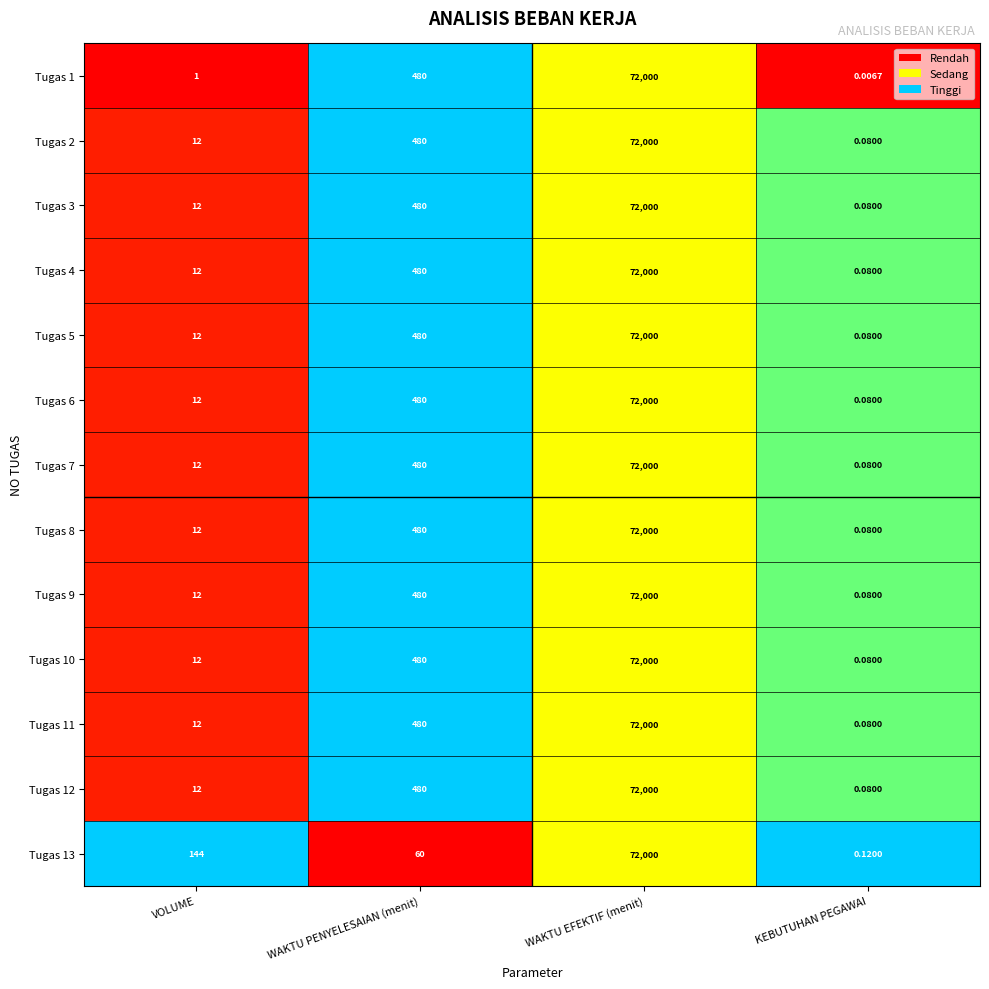

Which category has the lowest value in the Tugas 12 series?

KEBUTUHAN PEGAWAI